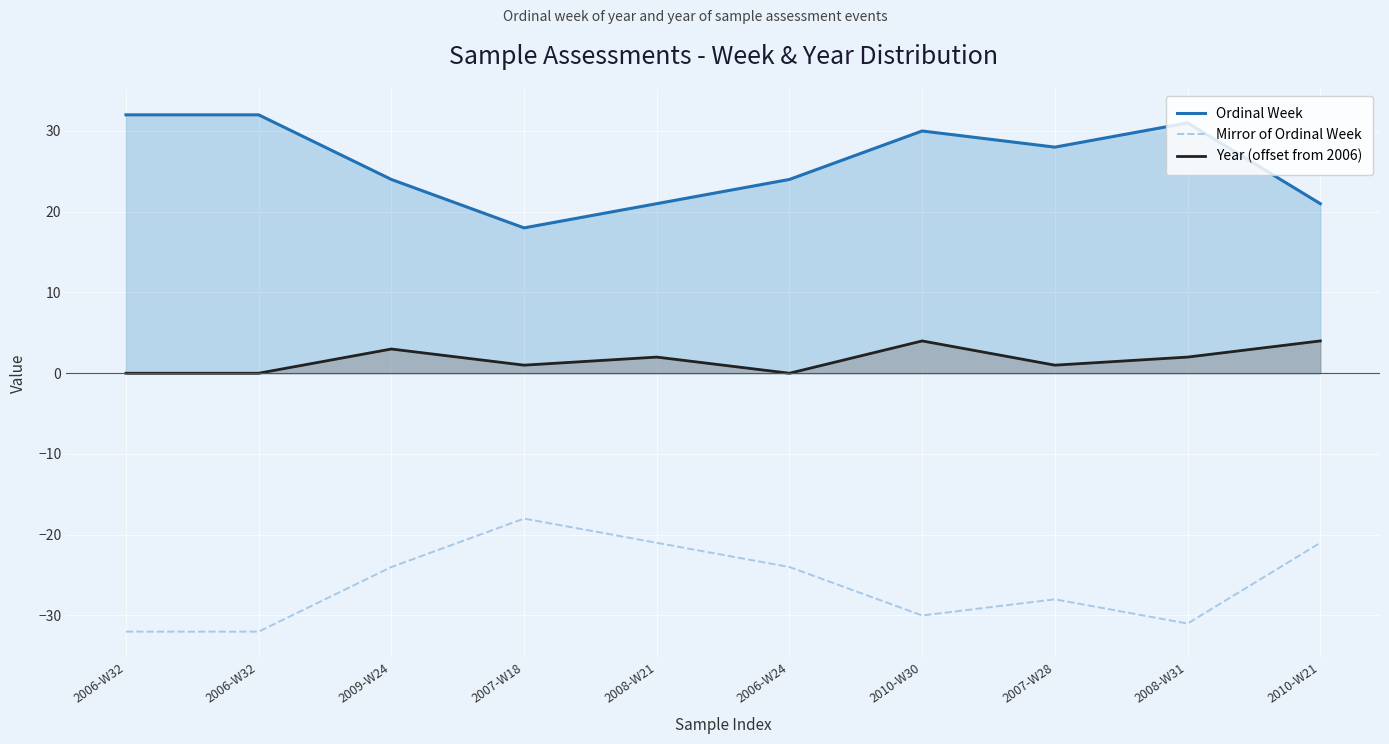

True or false: Ordinal Week and Year (offset from 2006) intersect in this chart.

False